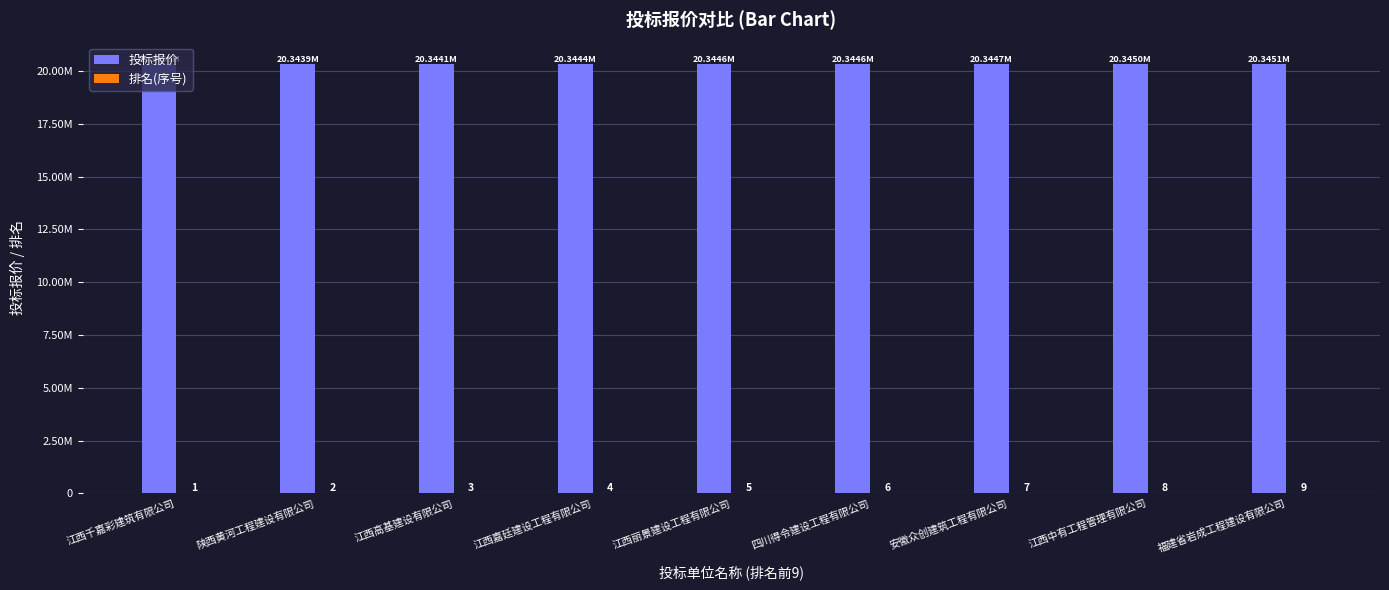

How many categories are shown in the chart?

9